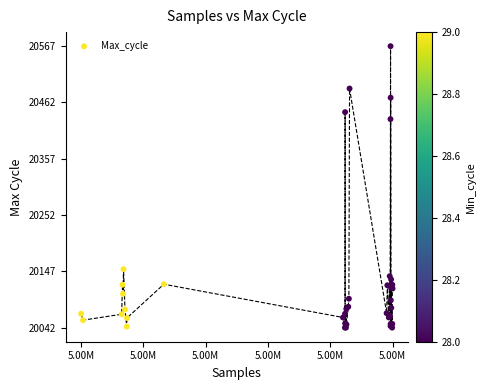

What Y value in the scatter plot is closest to 20304?

20431